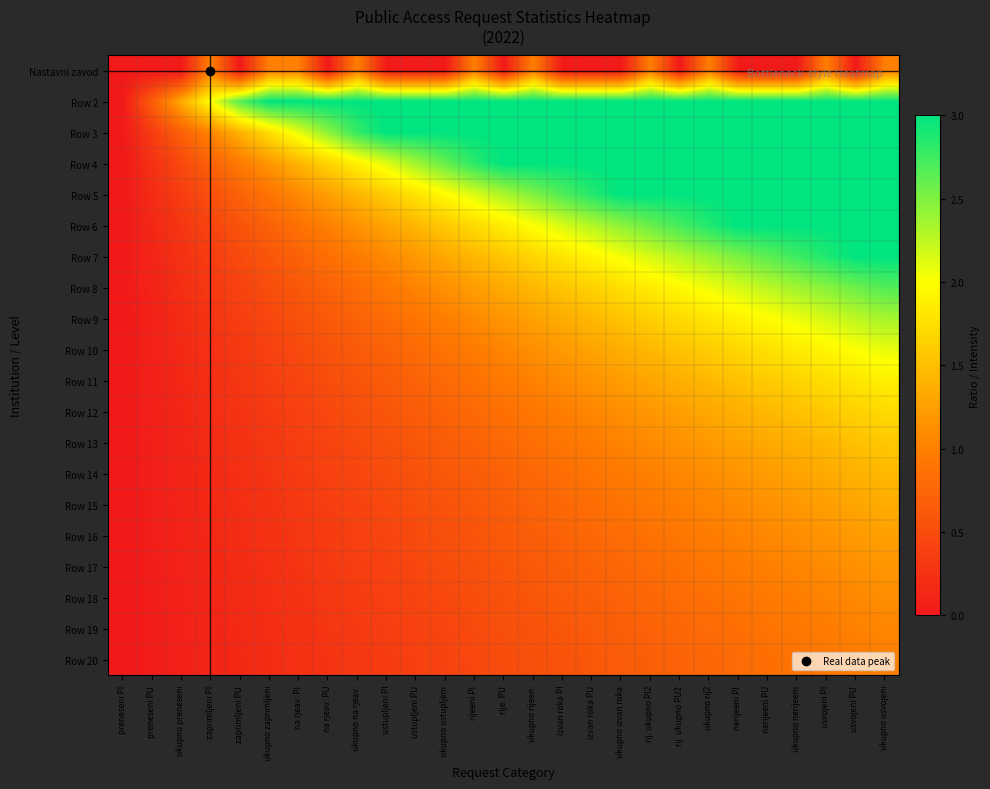

Count the number of categories in the chart.

27